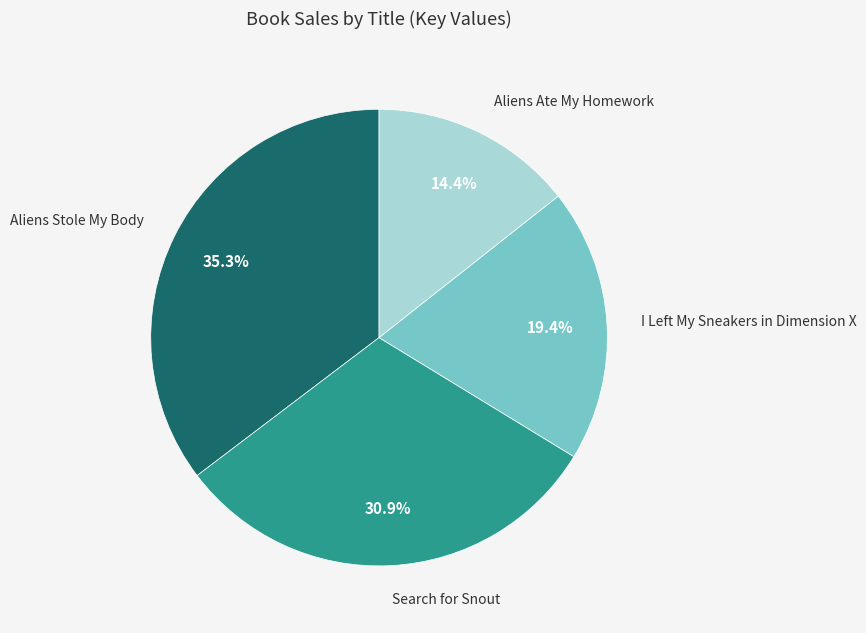

To the nearest percent, what is the average slice percentage?

25%